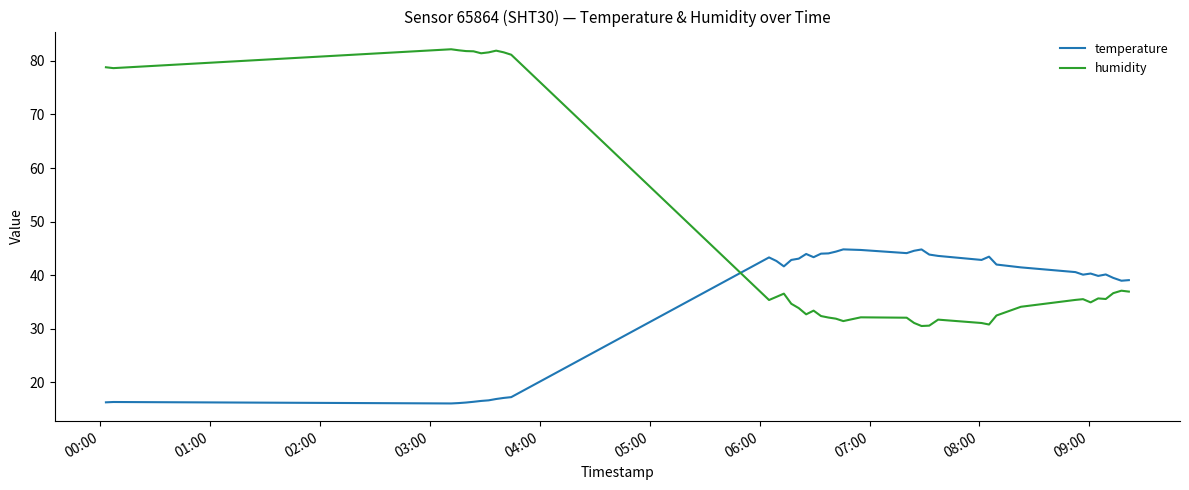

Which series has the largest range (max minus min)?

humidity